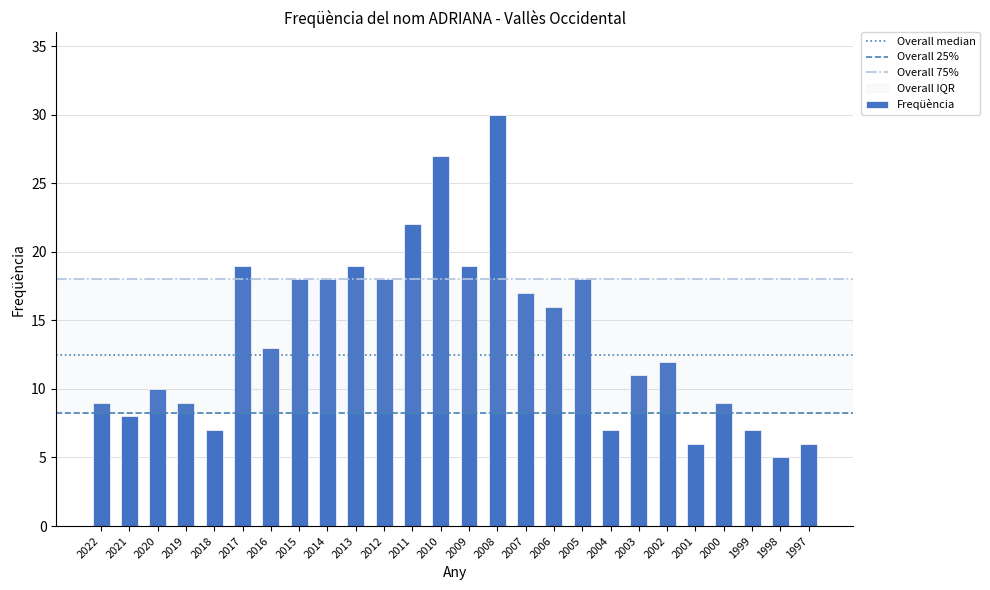

Is it true that the value at 2018 is 7?

True